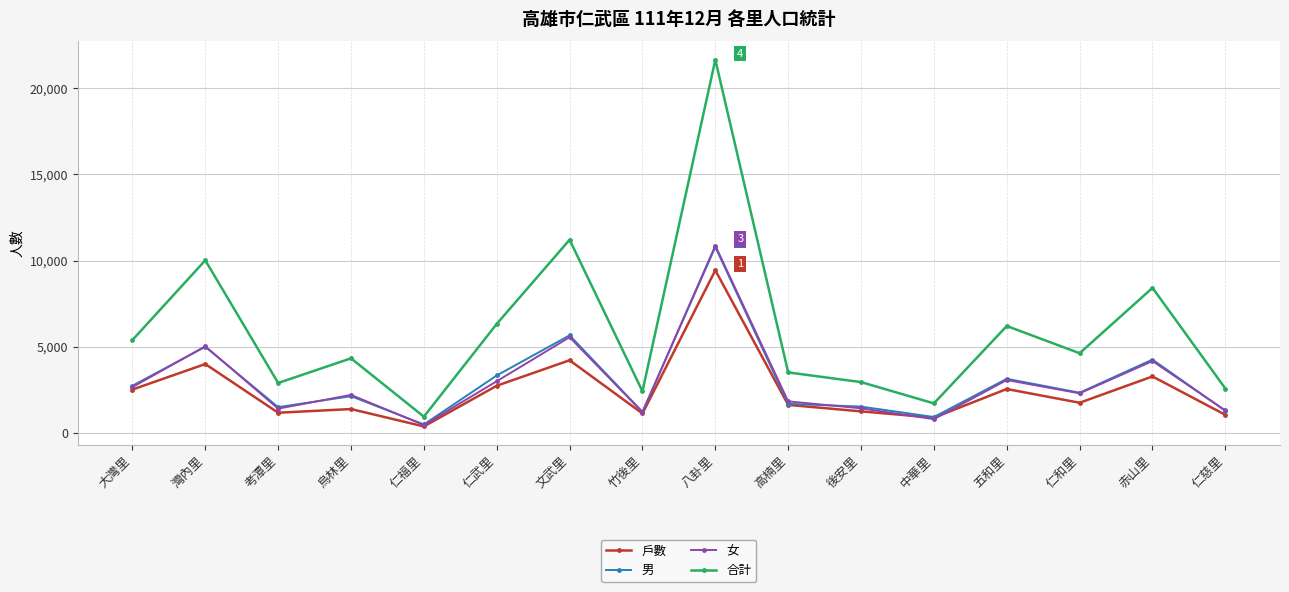

In 合計, how many points are higher than both neighbors (excluding endpoints)?

6